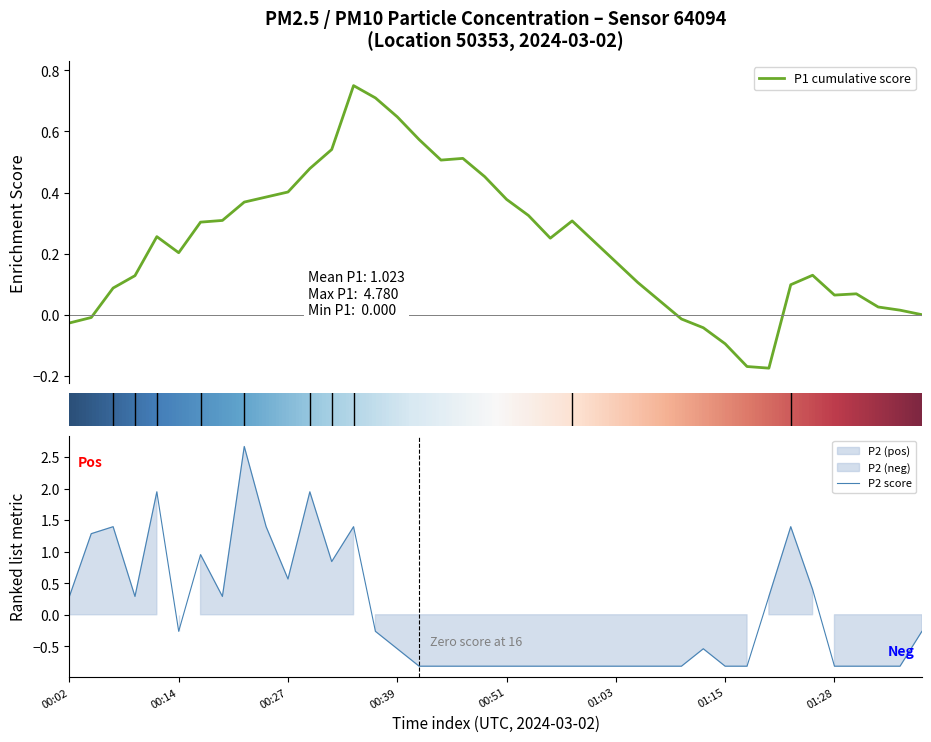

What is the minimum value for P2 score?

-0.8